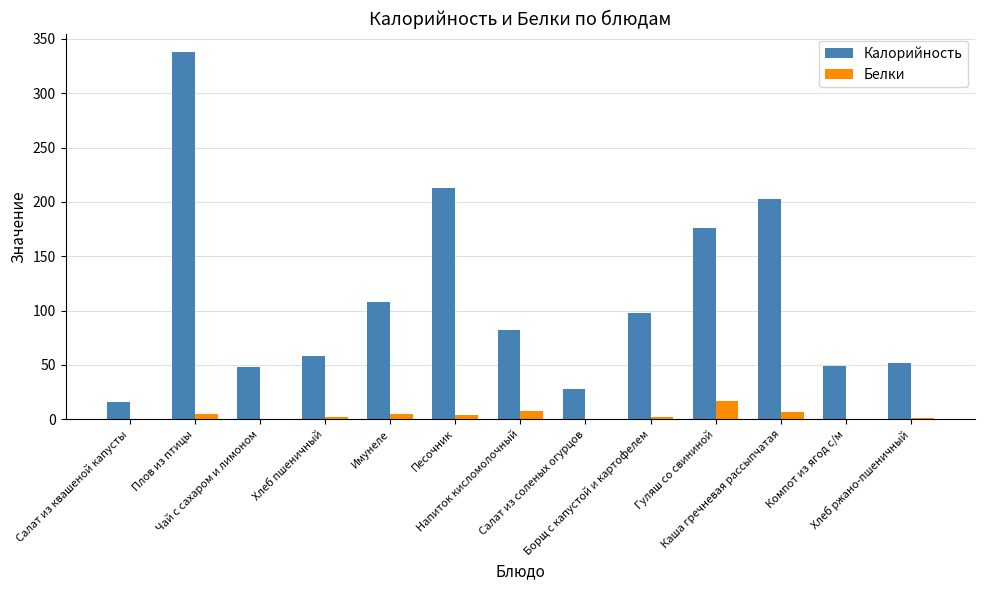

What is the total value across all series at Напиток кисломолочный?

89.2